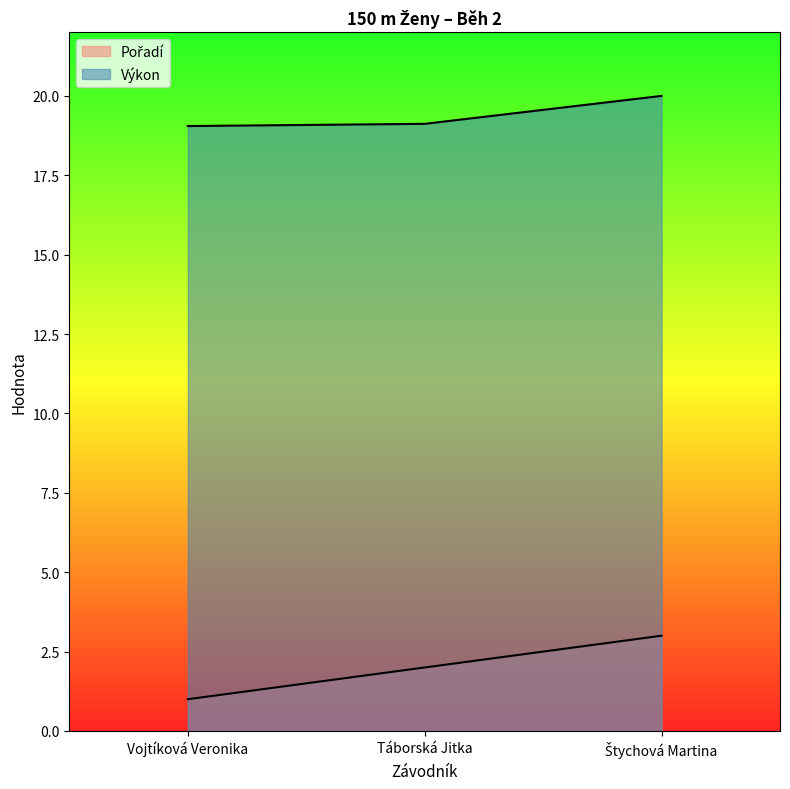

Rank the series by their maximum value, from lowest to highest.

Pořadí, Výkon